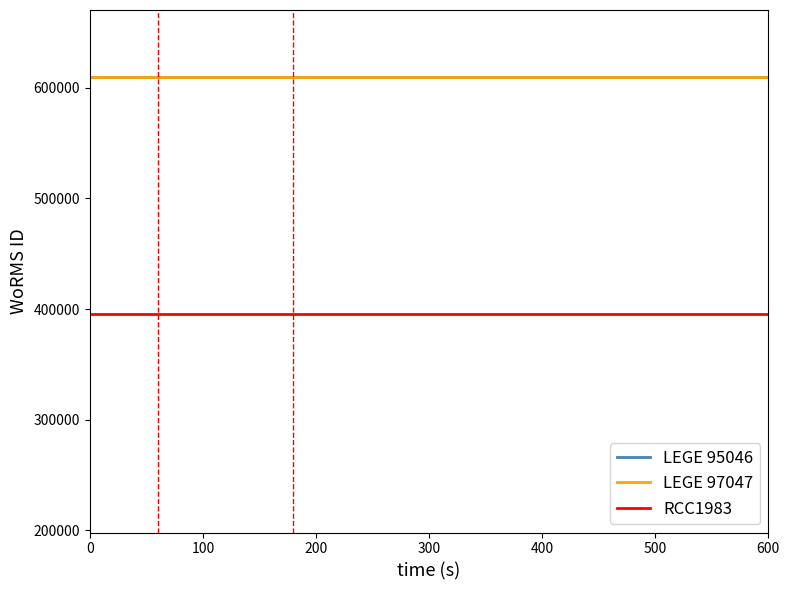

Is this an area chart (filled region under the line)?

No